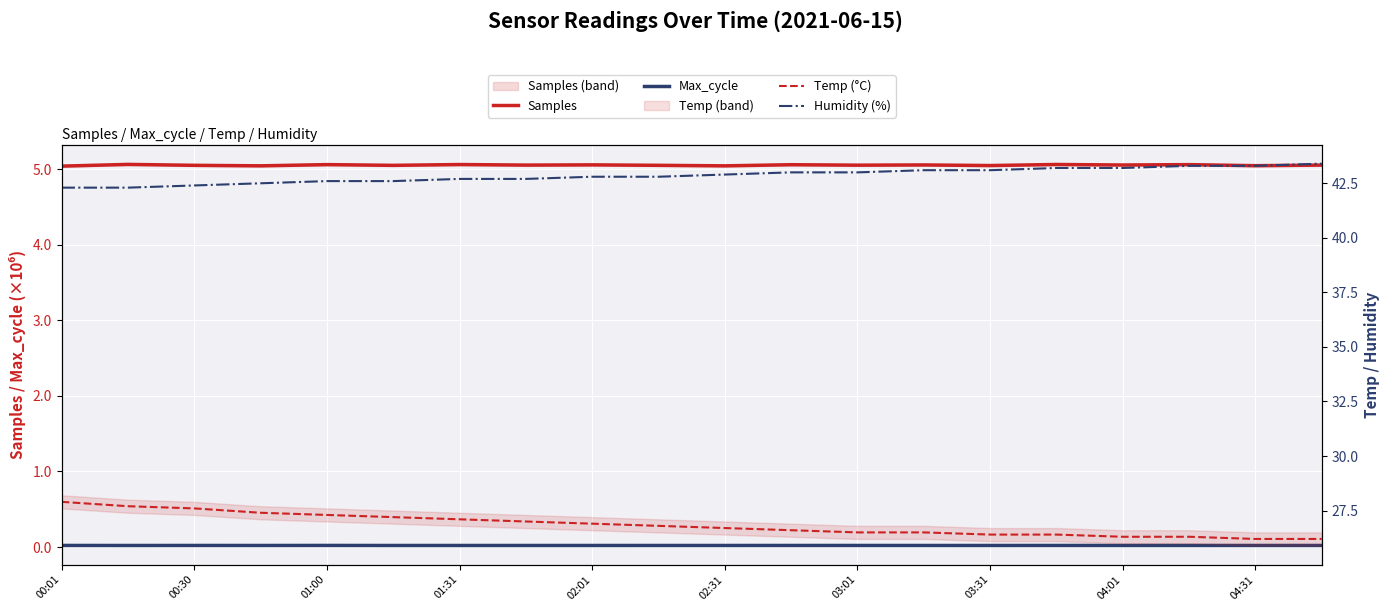

True or false: Samples and Temp (°C) cross at least once.

False